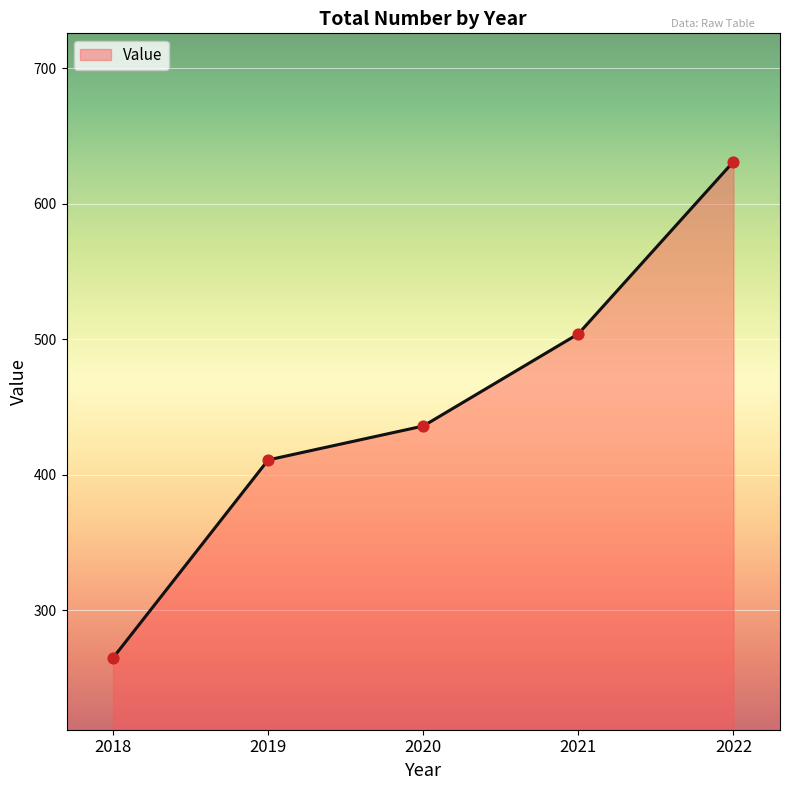

What is the change in value from 2018 to 2021?

+239